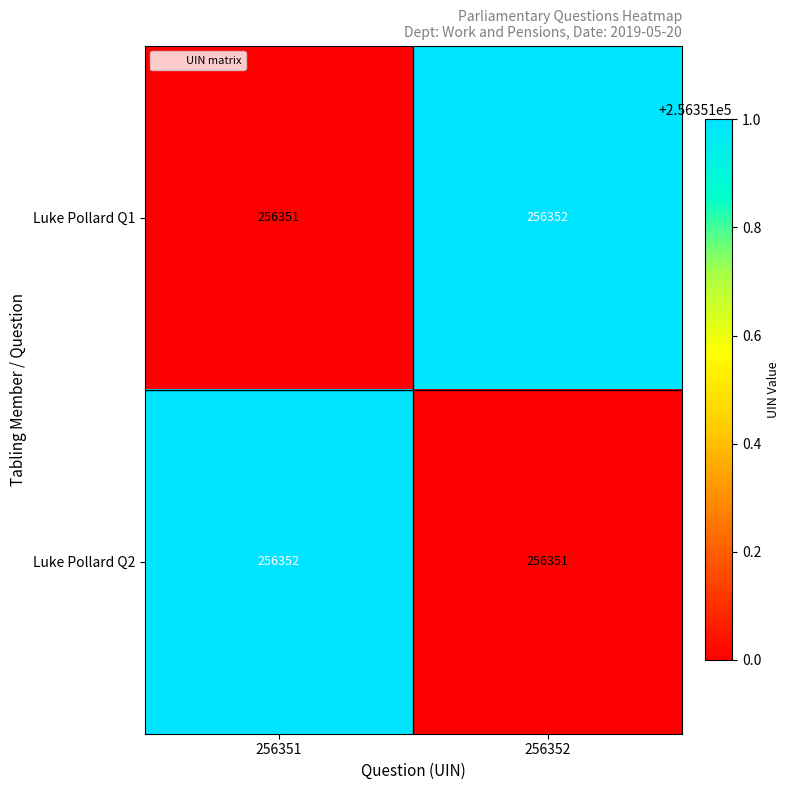

What is the sum of all Luke Pollard Q2 values?

512703